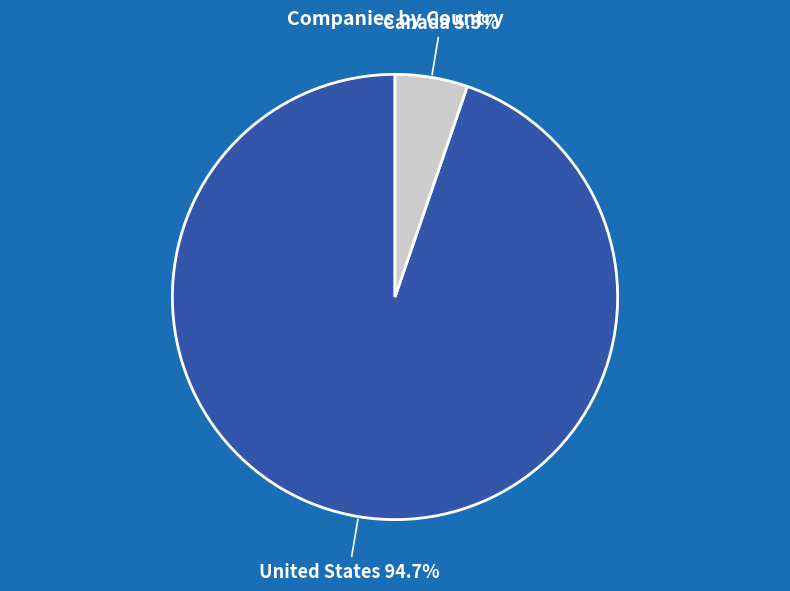

How many segments does this pie chart have?

2